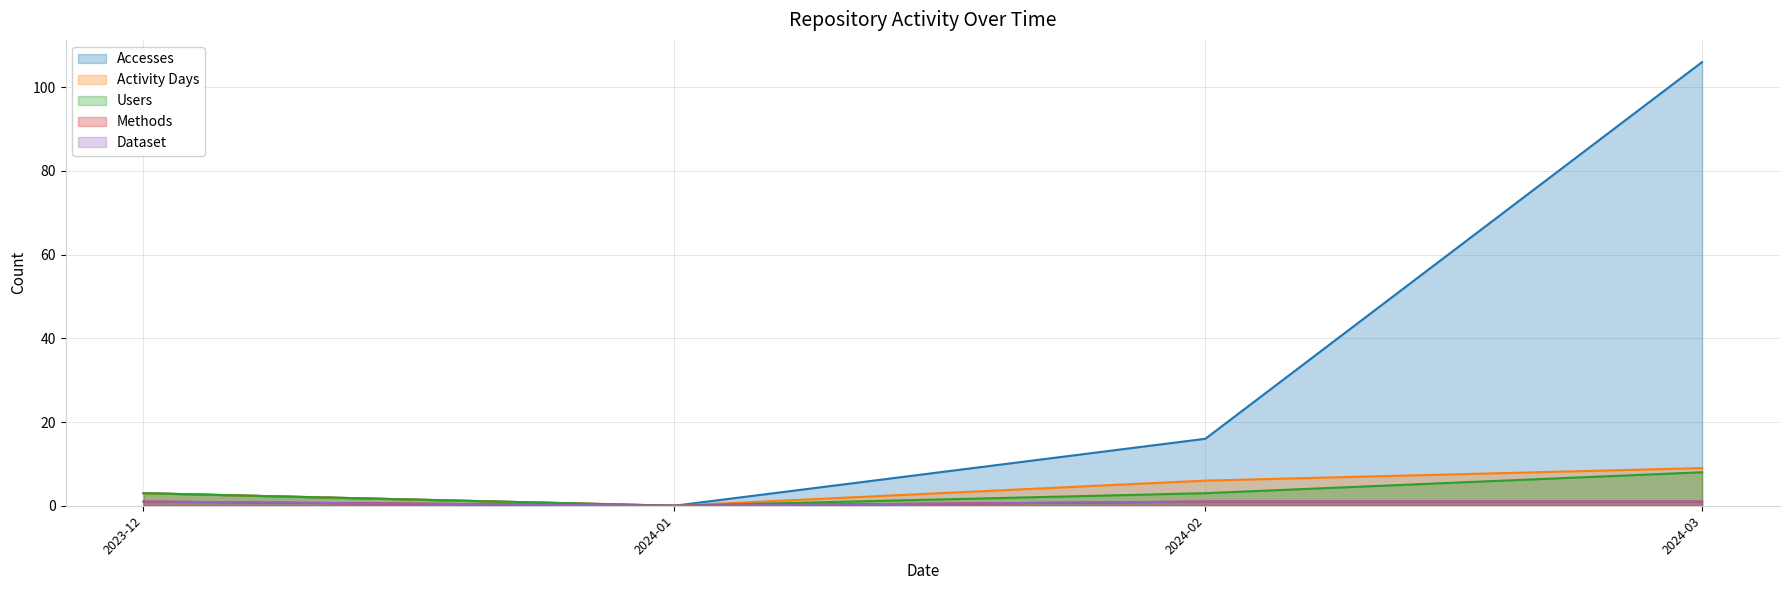

Which series changed the most between 2023-12 and 2024-01?

Accesses